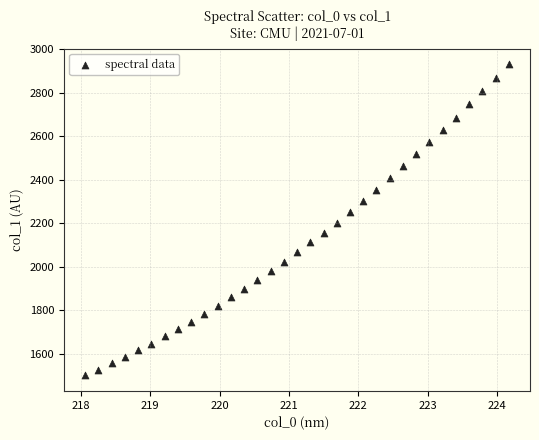

What is the range of X values (max minus min)?

6.1